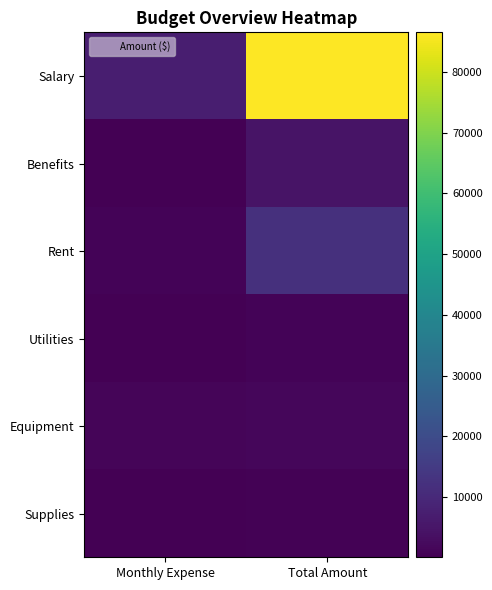

What is the difference between the highest and lowest values at Total Amount?

86109.3